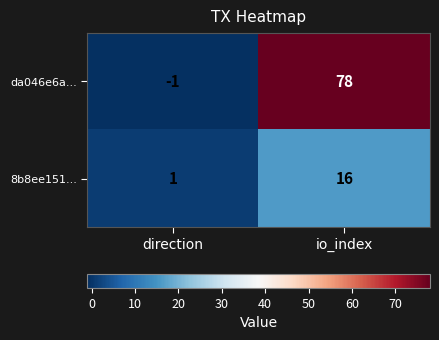

Which series has the widest spread of values?

da046e6a...